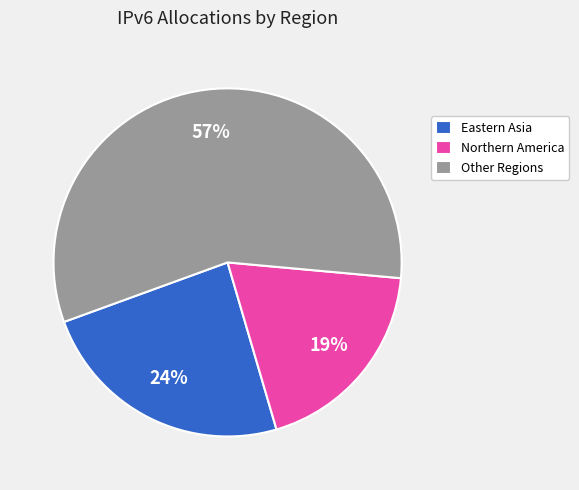

Count the number of slices in the pie.

3